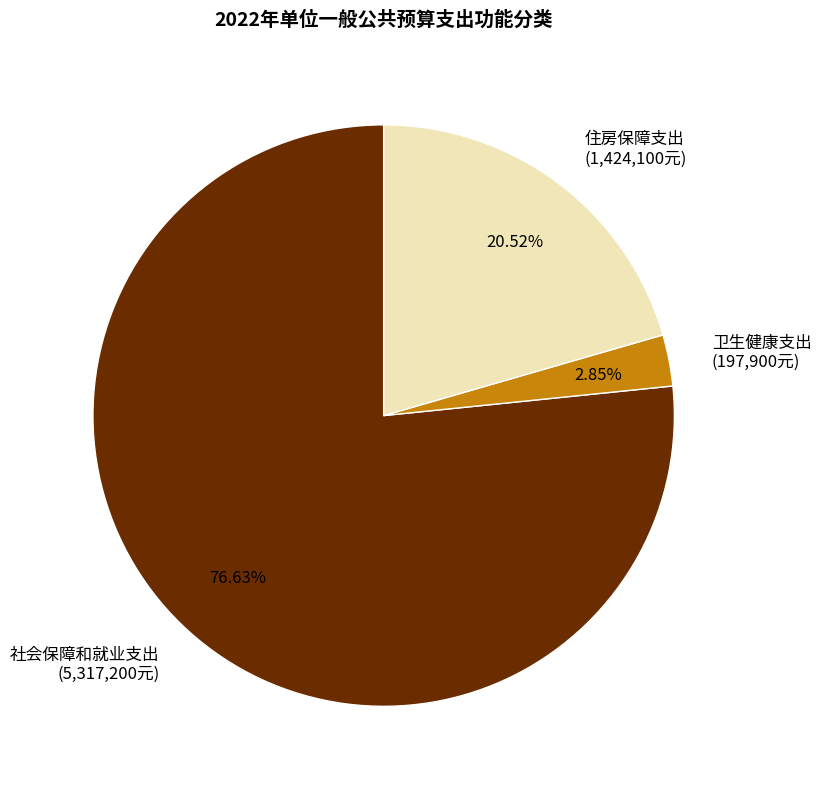

Which slice is the largest?

社会保障和就业支出